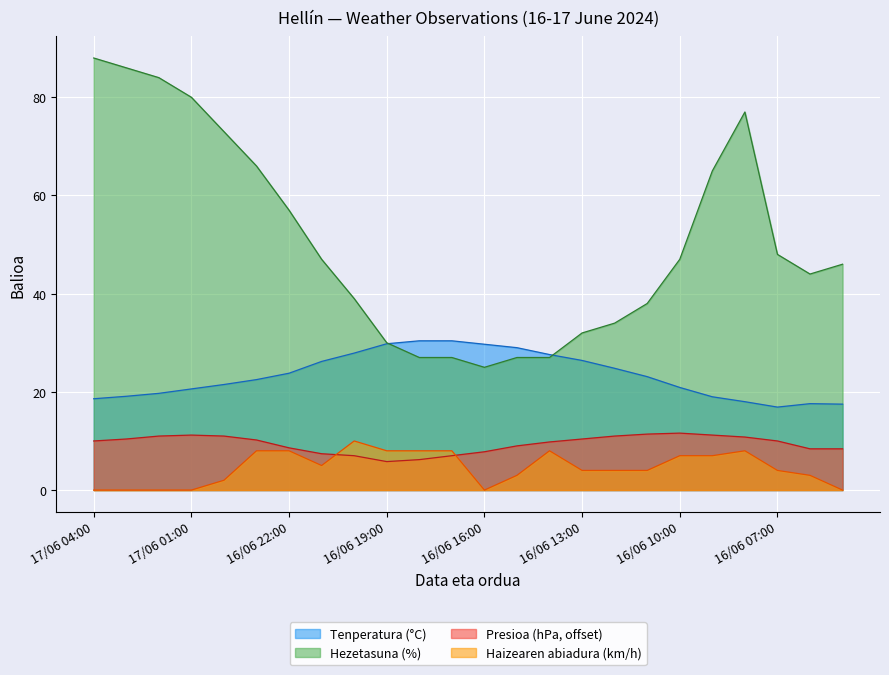

What is the maximum value shown in the chart?

88.0